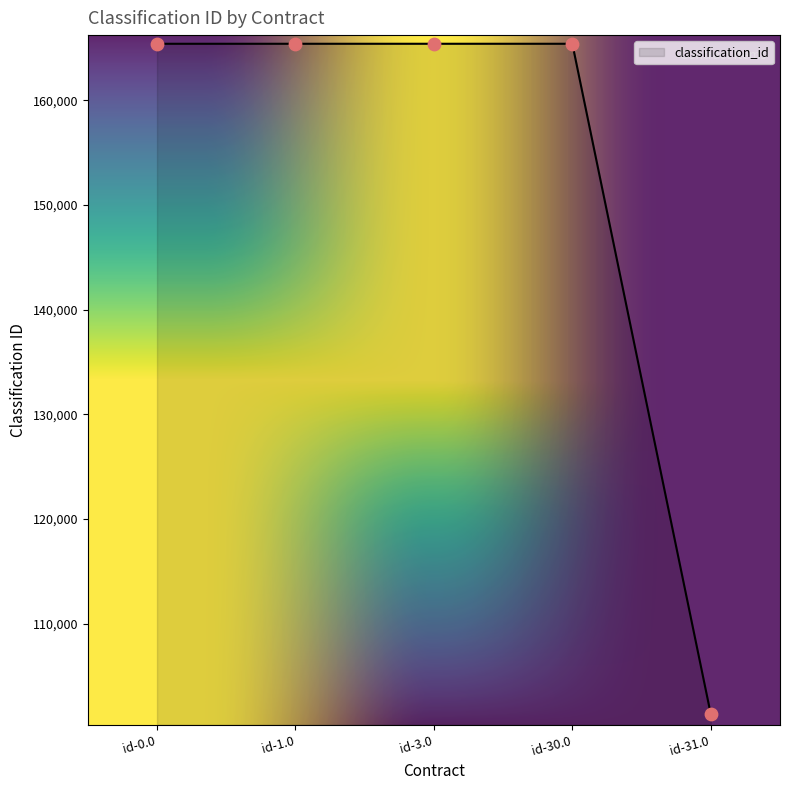

What is the change in value from id-30.0 to id-31.0?

-64053